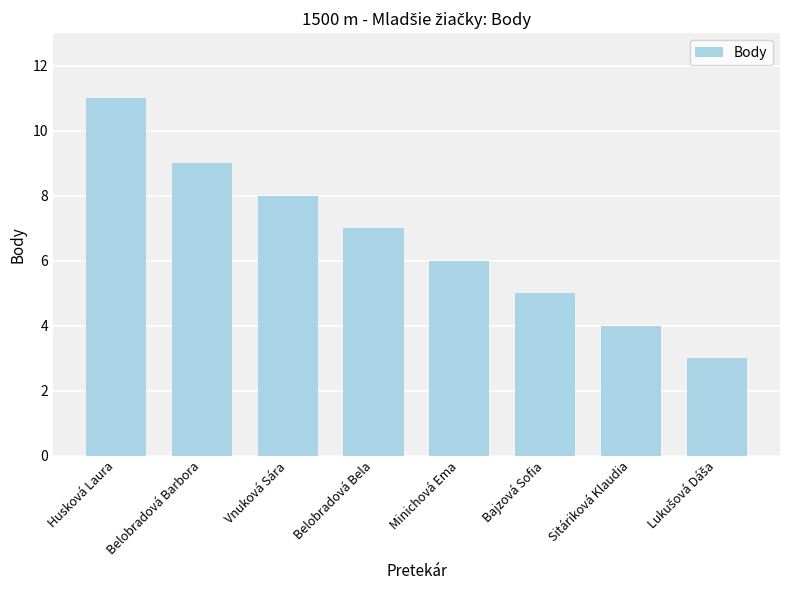

True or false: the data shows 6 at Minichová Ema.

True